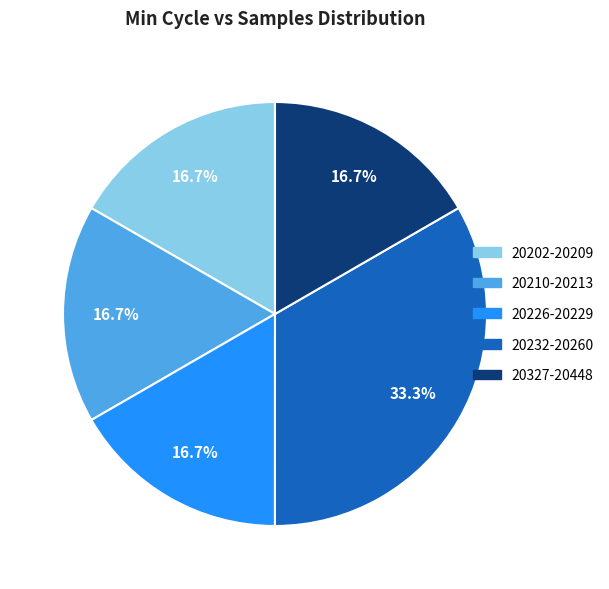

Does any single category account for the majority?

No